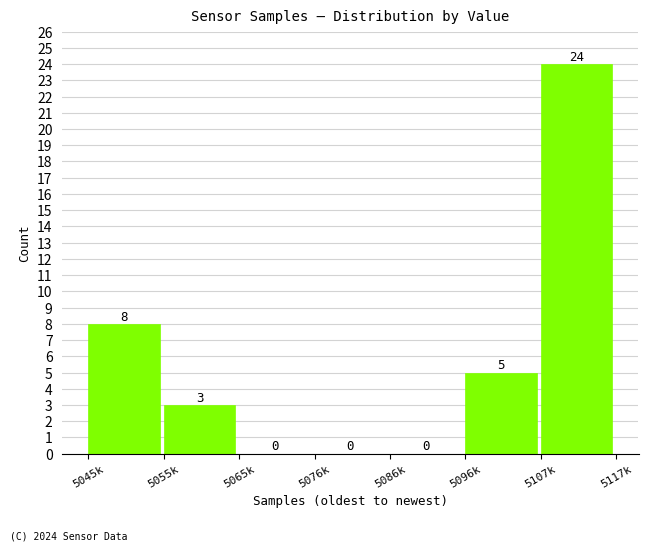

Reading left to right, what are all the values shown in this chart?

5045k=8	5055k=3	5065k=0	5076k=0	5086k=0	5096k=5	5107k=24